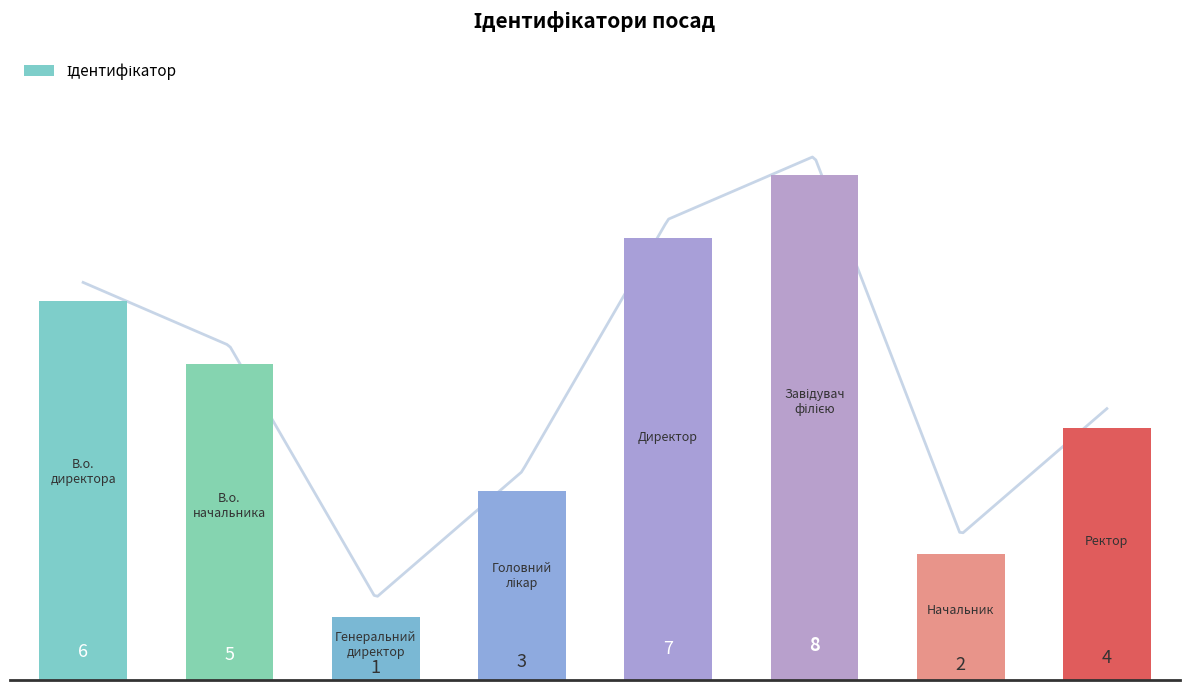

The value at 4 is 2. True or false?

False